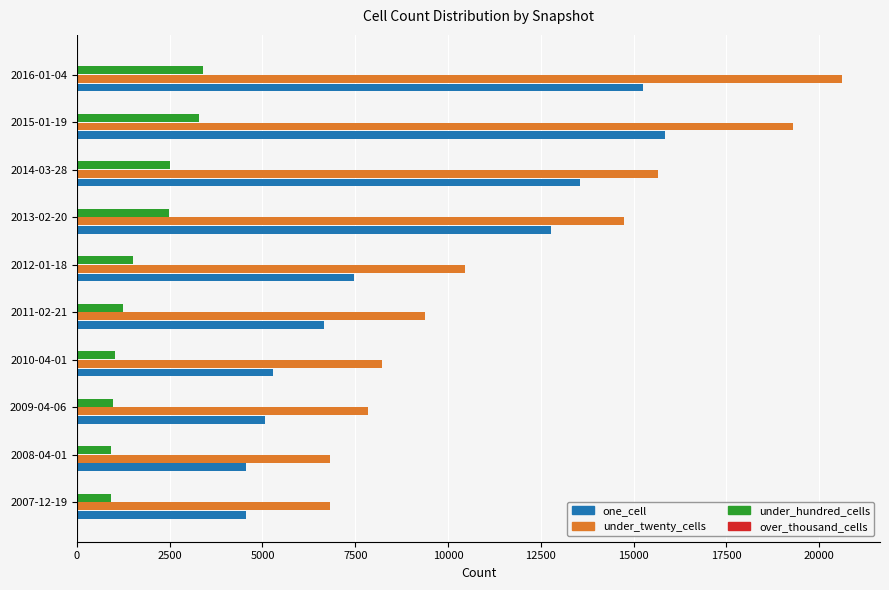

Is the value of one_cell at 2015-01-19 greater than the value of under_hundred_cells at 2014-03-28?

Yes